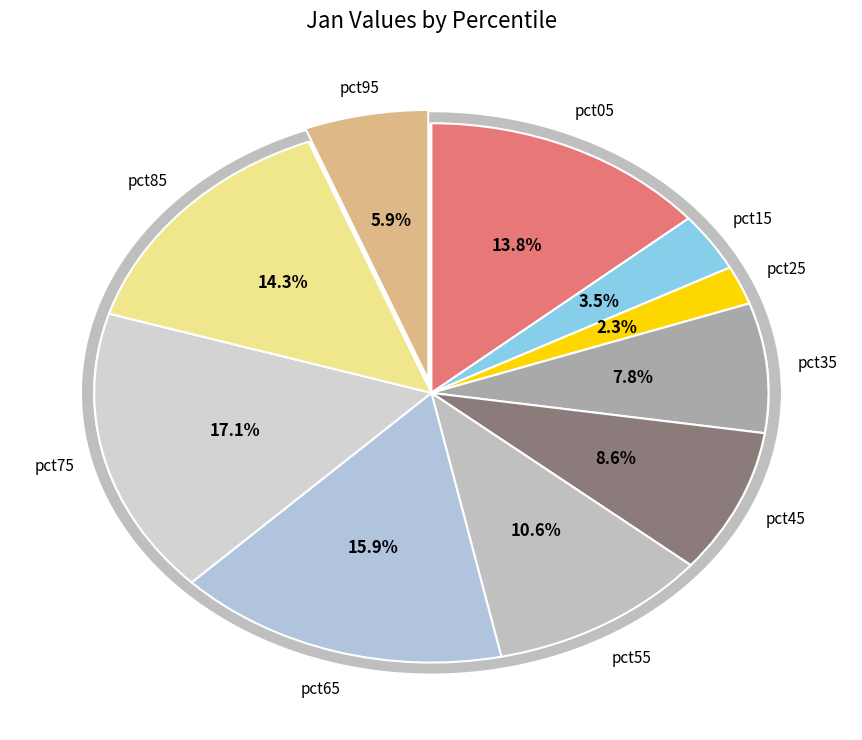

To the nearest percent, what portion does pct65 represent?

16%